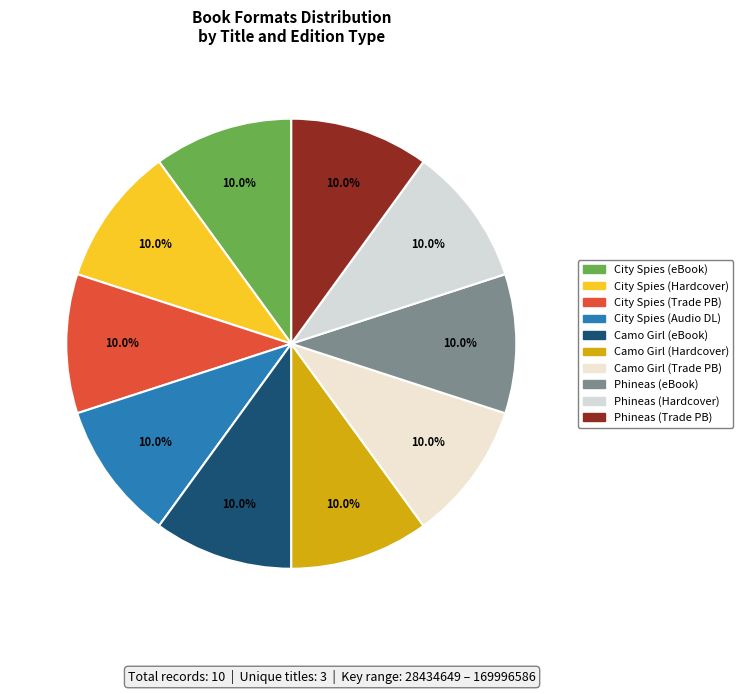

How many slices are in this pie chart?

10